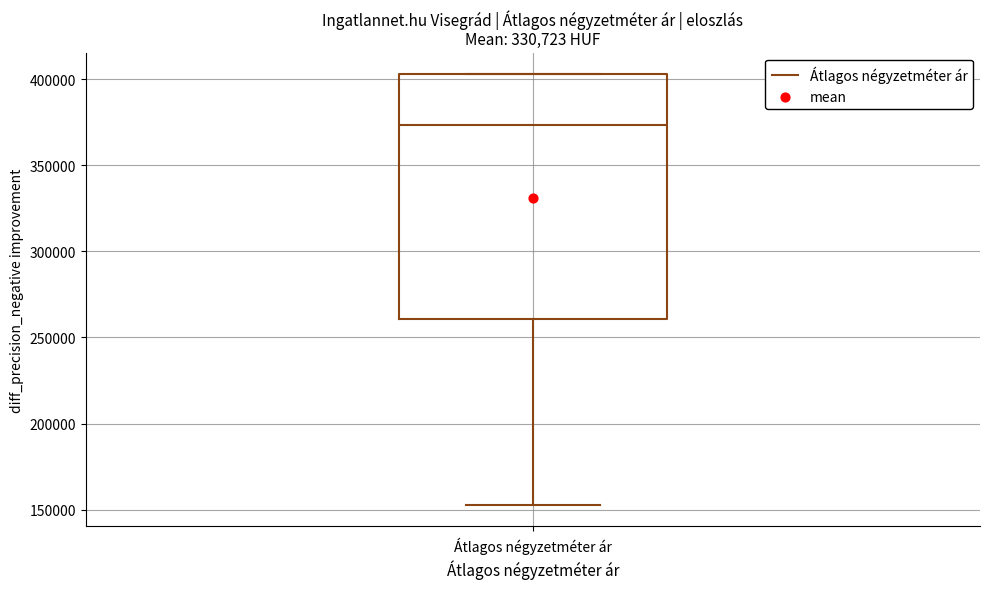

Where does the lower whisker of the box for Átlagos négyzetméter ár end on the y-axis? The values are not printed on the chart, so give them approximately, as read against the axis.

155000